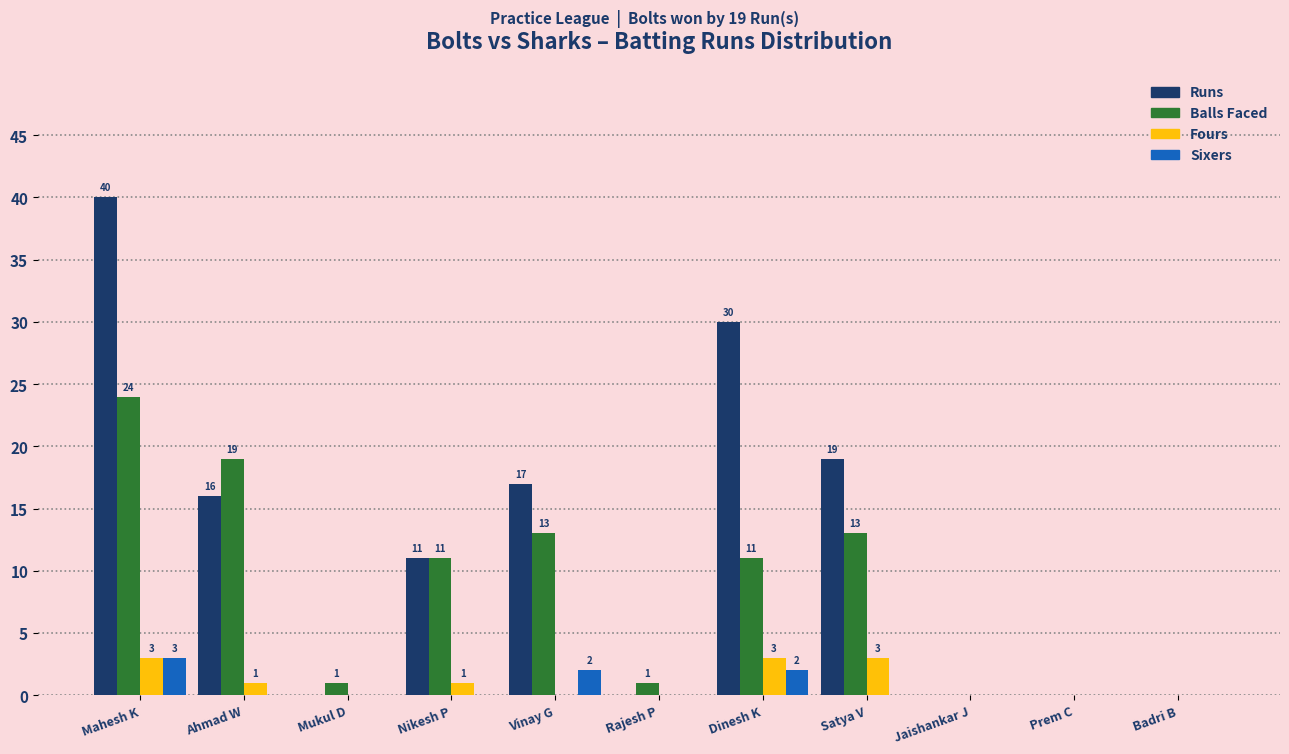

Reading right to left, transcribe all the data shown in this chart.

Runs: Badri B=0	Prem C=0	Jaishankar J=0	Satya V=19	Dinesh K=30	Rajesh P=0	Vinay G=17	Nikesh P=11	Mukul D=0	Ahmad W=16	Mahesh K=40
Balls: Badri B=0	Prem C=0	Jaishankar J=0	Satya V=13	Dinesh K=11	Rajesh P=1	Vinay G=13	Nikesh P=11	Mukul D=1	Ahmad W=19	Mahesh K=24
Fours: Badri B=0	Prem C=0	Jaishankar J=0	Satya V=3	Dinesh K=3	Rajesh P=0	Vinay G=0	Nikesh P=1	Mukul D=0	Ahmad W=1	Mahesh K=3
Sixers: Badri B=0	Prem C=0	Jaishankar J=0	Satya V=0	Dinesh K=2	Rajesh P=0	Vinay G=2	Nikesh P=0	Mukul D=0	Ahmad W=0	Mahesh K=3